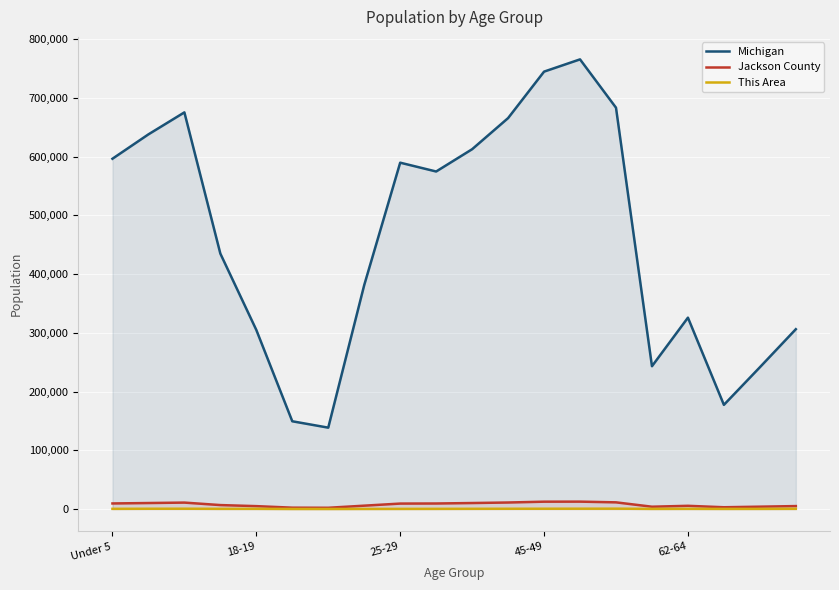

Reading right to left, transcribe all the data shown in this chart.

Michigan: 306084	241312	177313	325744	243067	683186	765452	744581	665481	612493	574566	589583	381238	138484	149350	304817	434782	675216	637784	596286
Jackson County: 4979	3964	2979	5429	3892	11325	12547	12465	11054	10166	9372	9236	5672	2085	2256	4875	6681	10907	10165	9442
This Area: 310	225	177	281	210	576	515	465	416	338	240	181	131	60	78	300	290	481	430	276